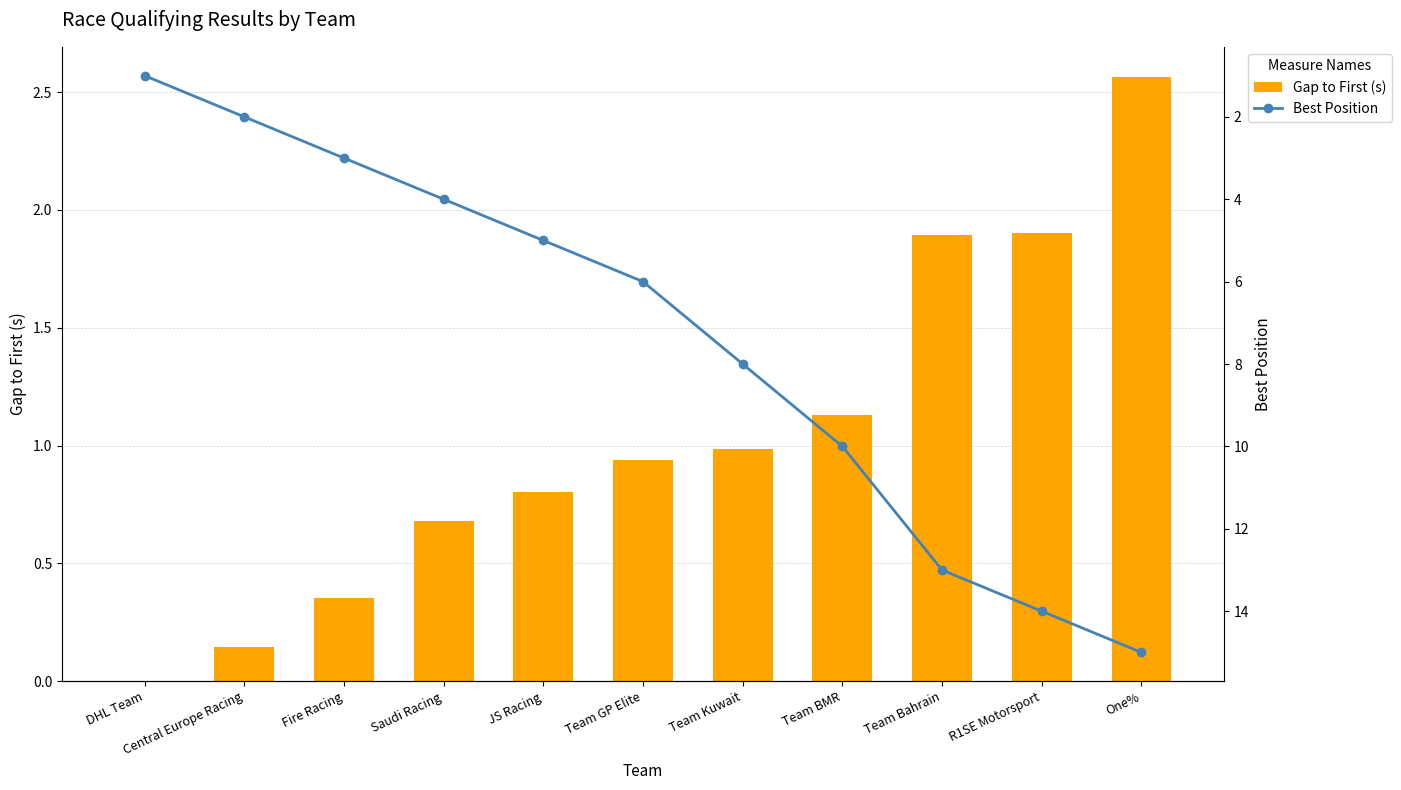

True or false: Best Position has a value of 6.7 at R1SE Motorsport.

False